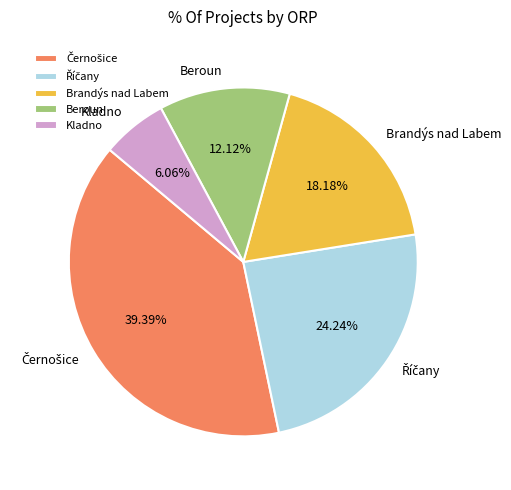

Does Beroun represent more than half of the total?

No